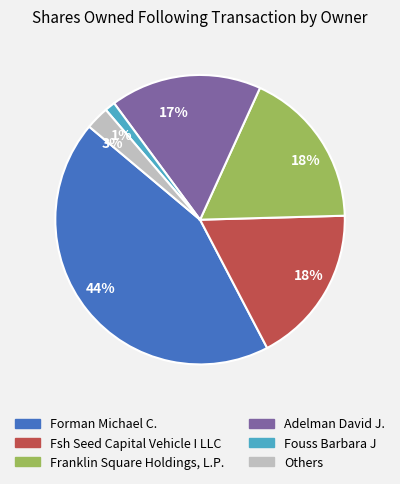

To the nearest percent, what is the difference between the largest and smallest slice percentages?

43%